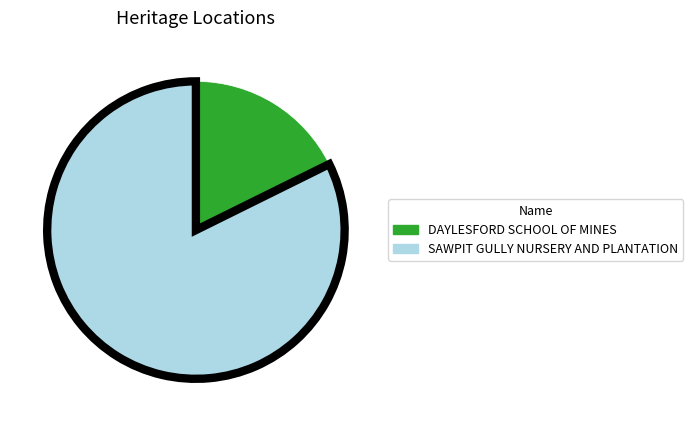

Is DAYLESFORD SCHOOL OF MINES the majority of the pie?

No